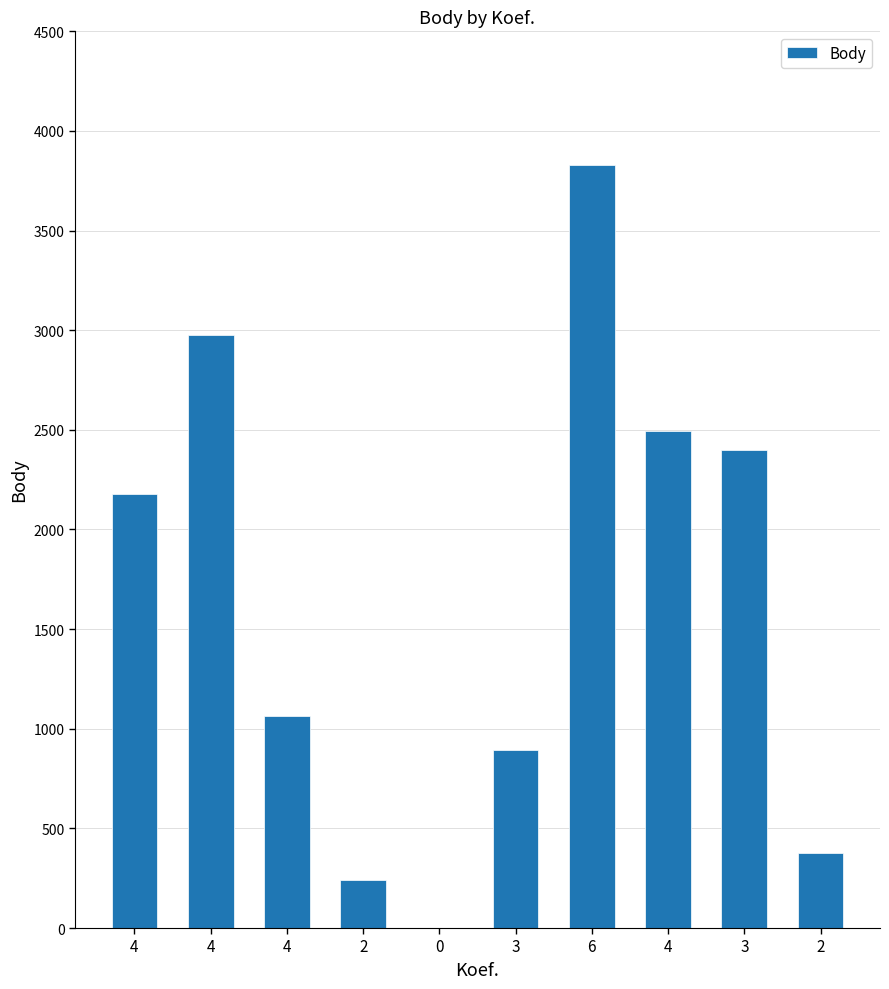

Reading left to right, what are all the values shown in this chart?

2179	2978	1063	242	0	892	3829	2496	2400	376